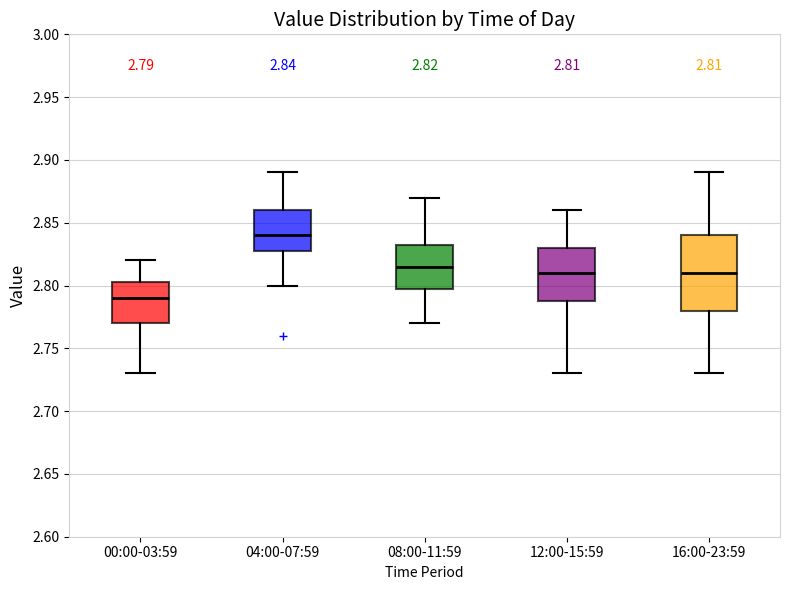

Which box's median line is the lowest?

00:00-03:59